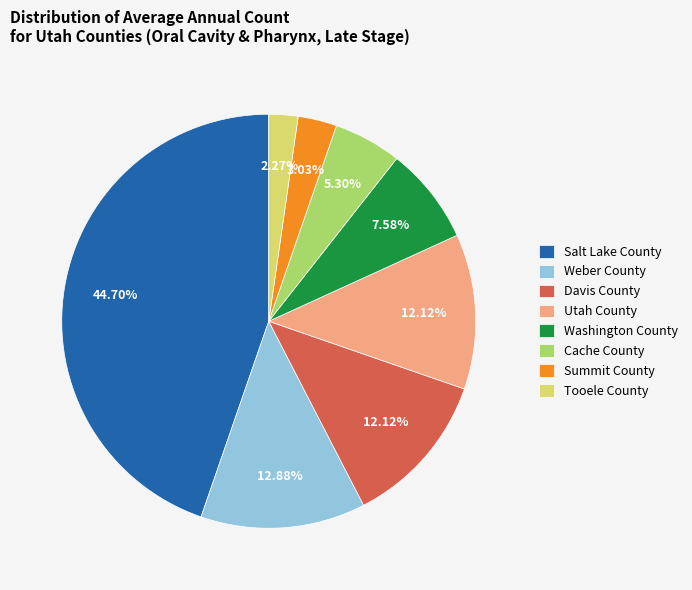

Between Davis County and Summit County, which is larger?

Davis County